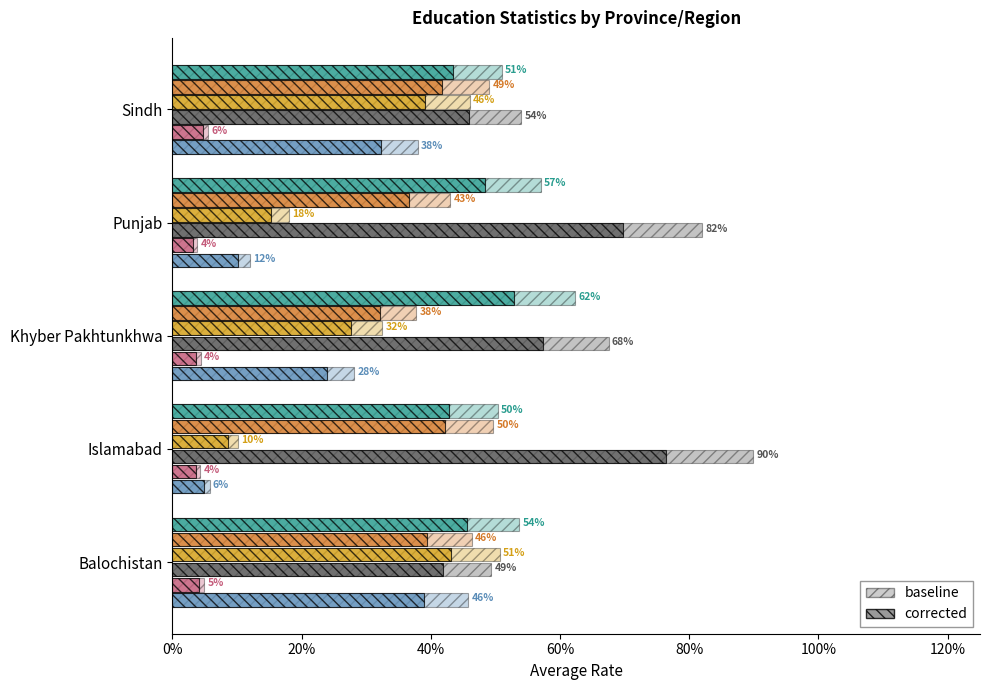

Reading left to right, list all the values displayed in this chart.

Never attended (%): Balochistan=0.5	Islamabad=0.1	Khyber Pakhtunkhwa=0.3	Punjab=0.1	Sindh=0.4
Dropped out (%): Balochistan=0.0	Islamabad=0.0	Khyber Pakhtunkhwa=0.0	Punjab=0.0	Sindh=0.0
Currently enrolled (%): Balochistan=0.4	Islamabad=0.0	Khyber Pakhtunkhwa=0.2	Punjab=0.1	Sindh=0.3
OOSC (%): Balochistan=0.5	Islamabad=0.1	Khyber Pakhtunkhwa=0.3	Punjab=0.2	Sindh=0.5
OOSC male (%): Balochistan=0.5	Islamabad=0.5	Khyber Pakhtunkhwa=0.6	Punjab=0.6	Sindh=0.5
OOSC female (%): Balochistan=0.4	Islamabad=0.4	Khyber Pakhtunkhwa=0.3	Punjab=0.4	Sindh=0.4